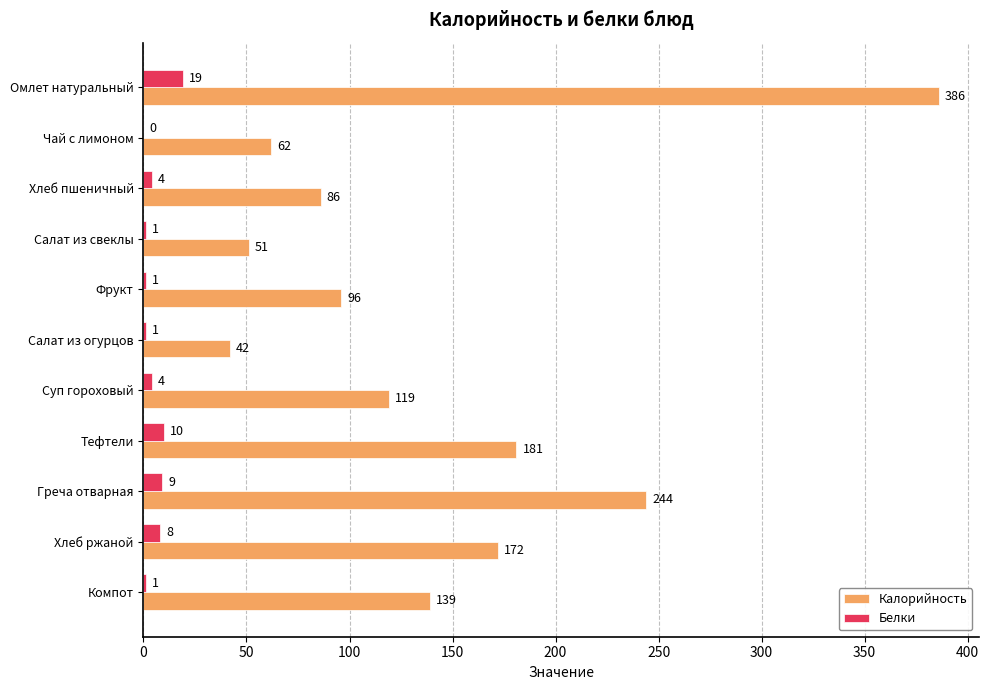

What is the maximum value shown in the chart?

386